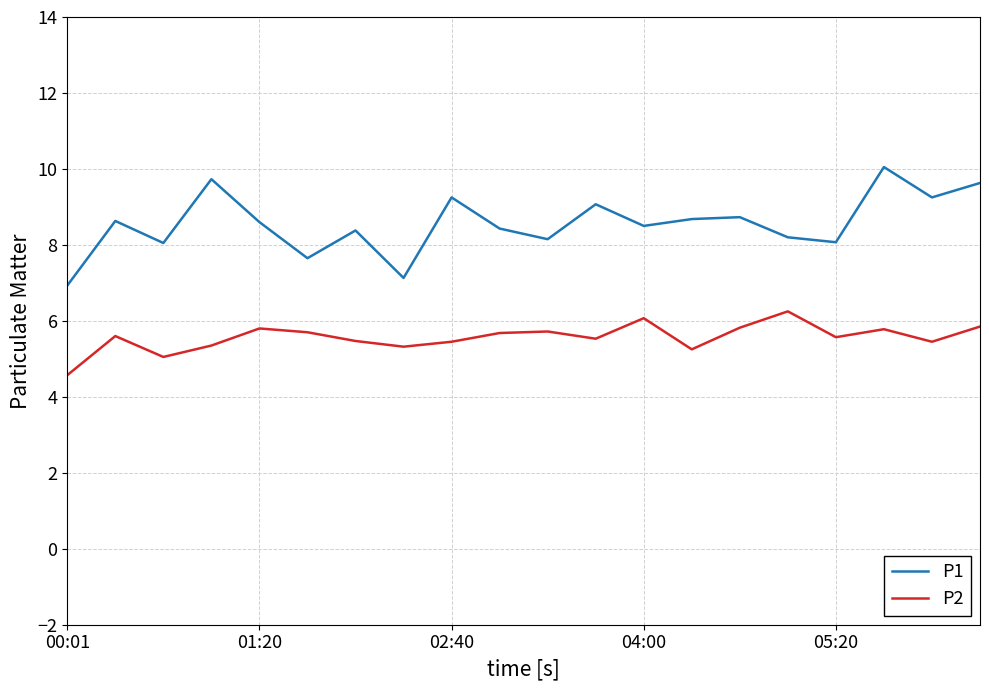

Which series has the largest total across all categories?

P1